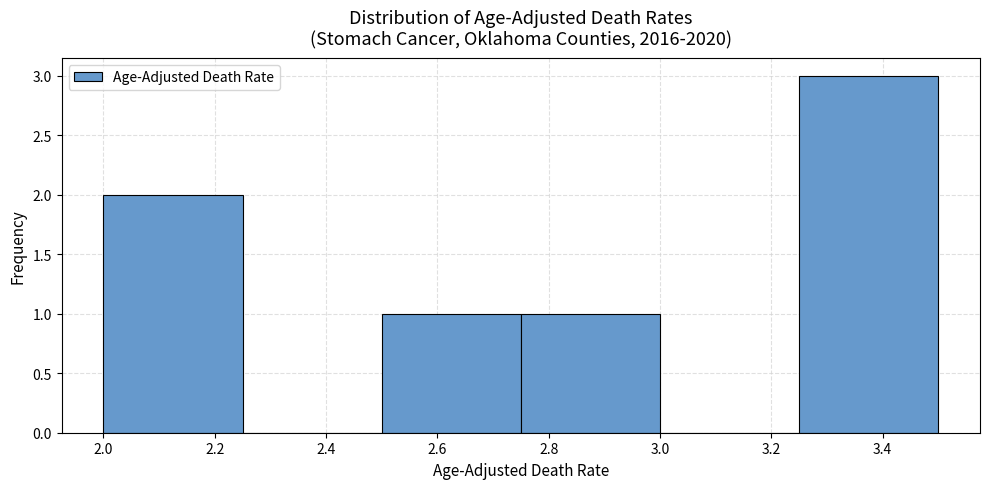

Which range on the x-axis has the tallest bar?

3.25 to 3.50